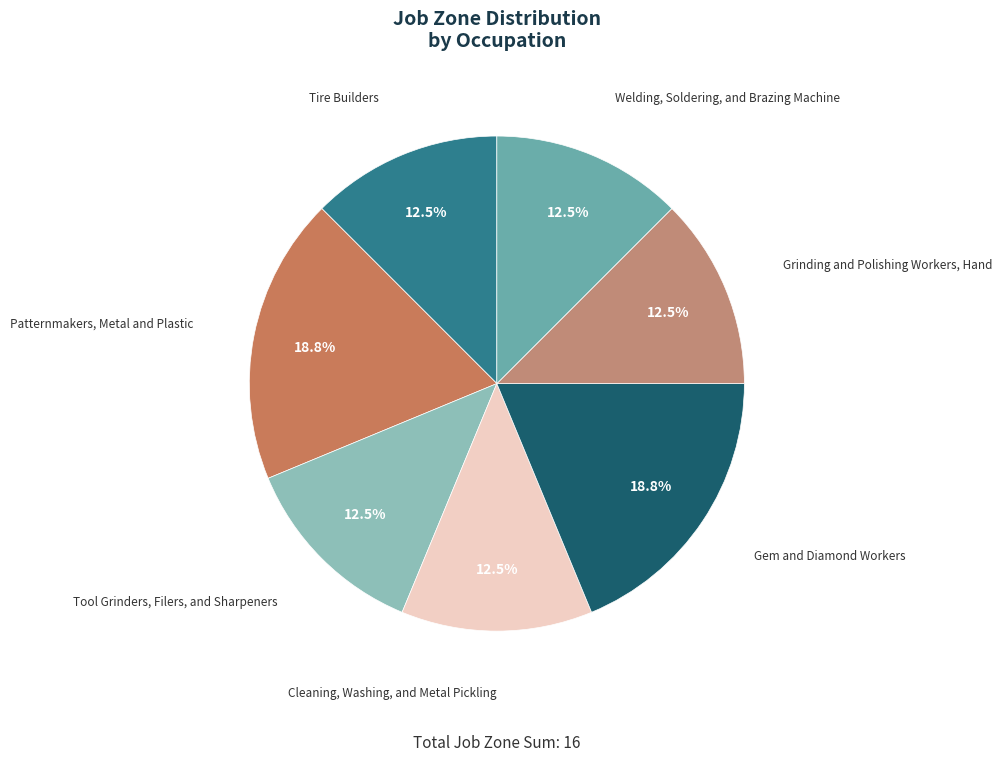

Which slice is the largest?

Patternmakers, Metal and Plastic